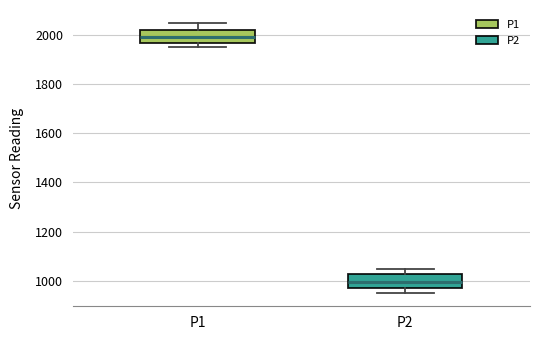

Where is the lower edge of the box for P2 on the y-axis? The values are not printed on the chart, so give them approximately, as read against the axis.

960